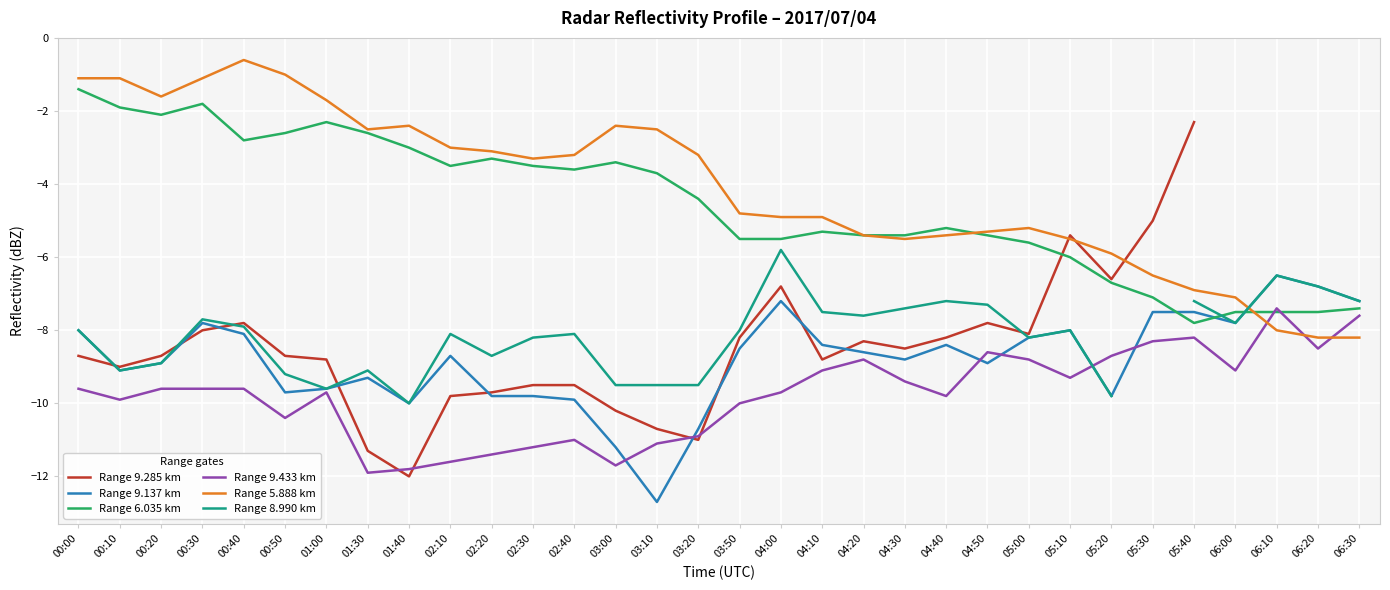

List the labels in order of Range 9.137 km value, smallest first.

03:10, 03:00, 03:20, 01:40, 02:40, 02:20, 02:30, 05:20, 00:50, 01:00, 01:30, 00:10, 00:20, 04:50, 04:30, 02:10, 04:20, 03:50, 04:10, 04:40, 05:00, 00:40, 00:00, 05:10, 00:30, 06:00, 05:30, 05:40, 04:00, 06:30, 06:20, 06:10